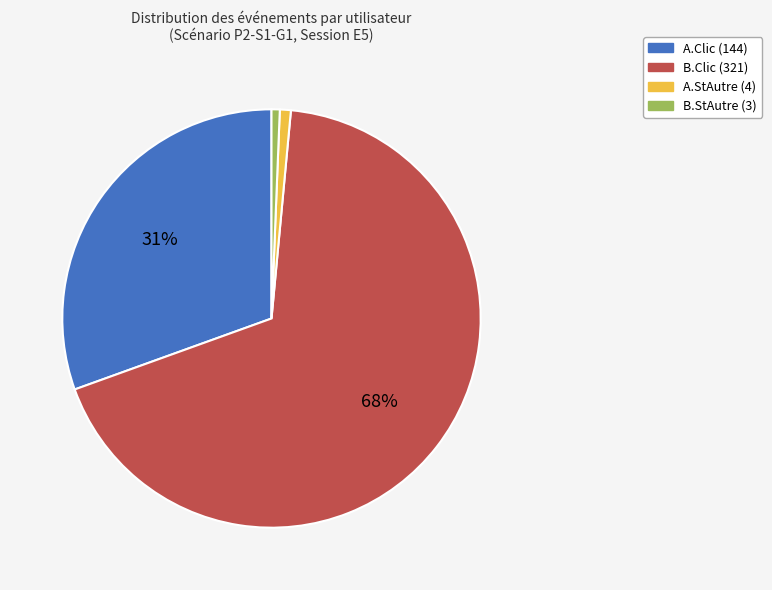

Does any single category account for the majority?

Yes